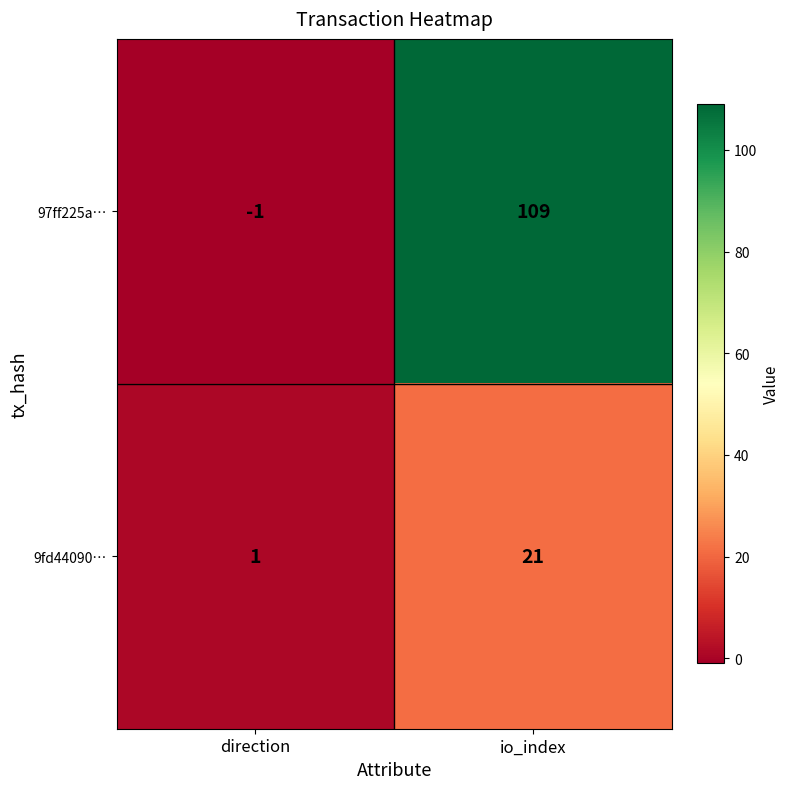

Reading left to right, list all the values displayed in this chart.

97ff225a…: -1	109
9fd44090…: 1	21